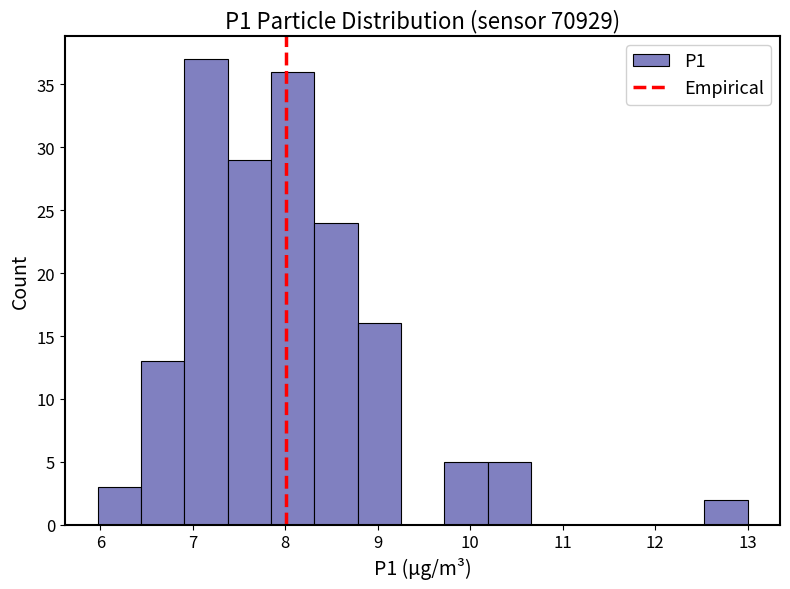

Over which range of the x-axis is the bar tallest?

6.9 to 7.4